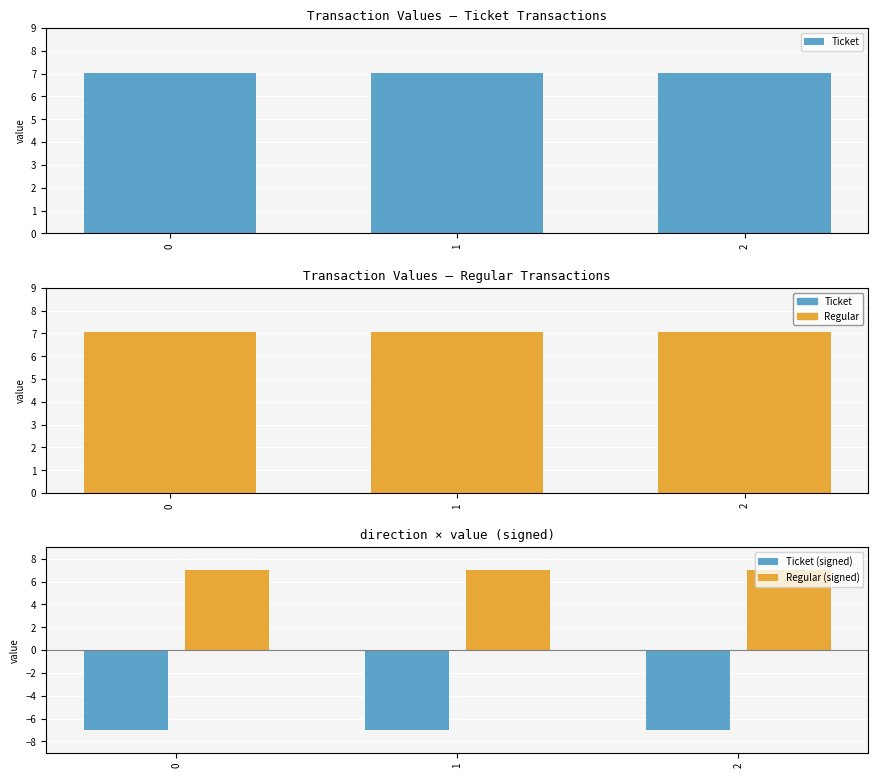

True or false: Ticket (signed) has a value of -7.0 at 1.

True